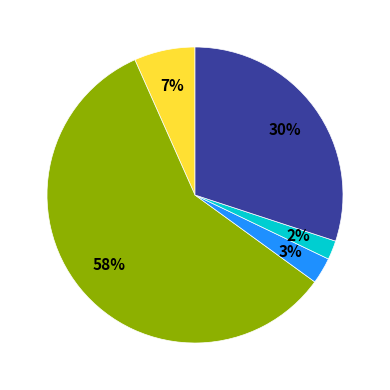

To the nearest percent, what is the average slice percentage?

20%